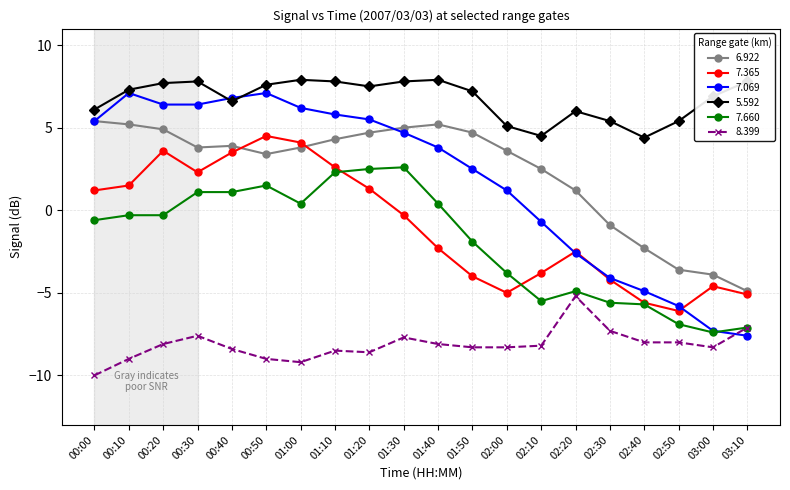

At how many categories does at least one series exceed 7?

11